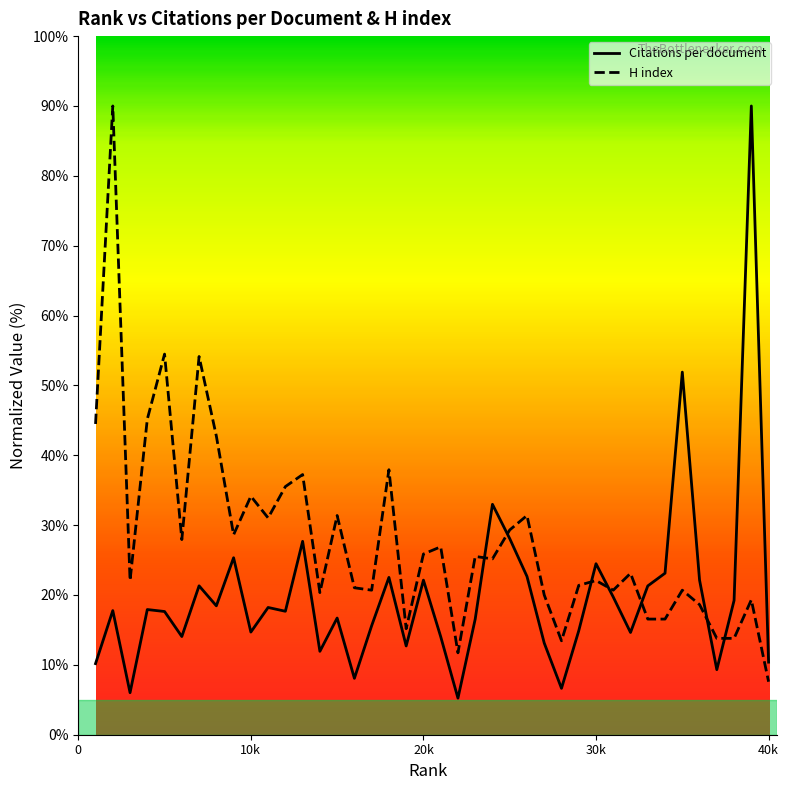

What is the maximum value shown in the chart?

90.0